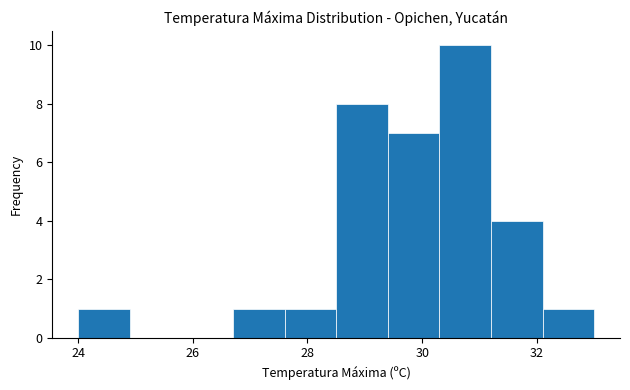

Which range on the x-axis has the tallest bar?

30.3 to 31.2